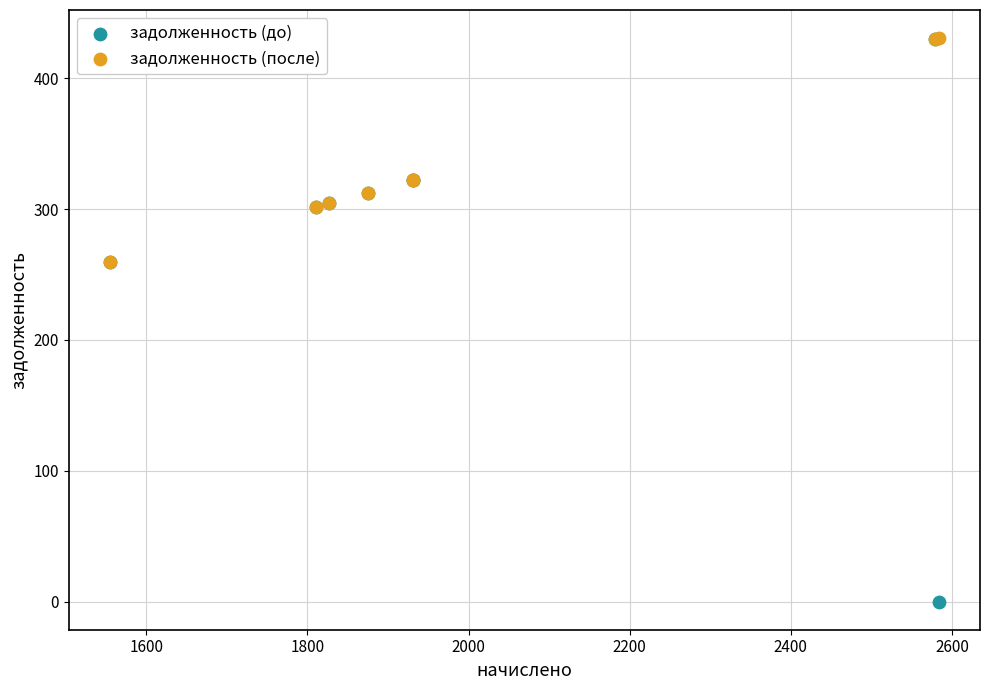

Which series contains the lowest Y value?

задолженность (до)